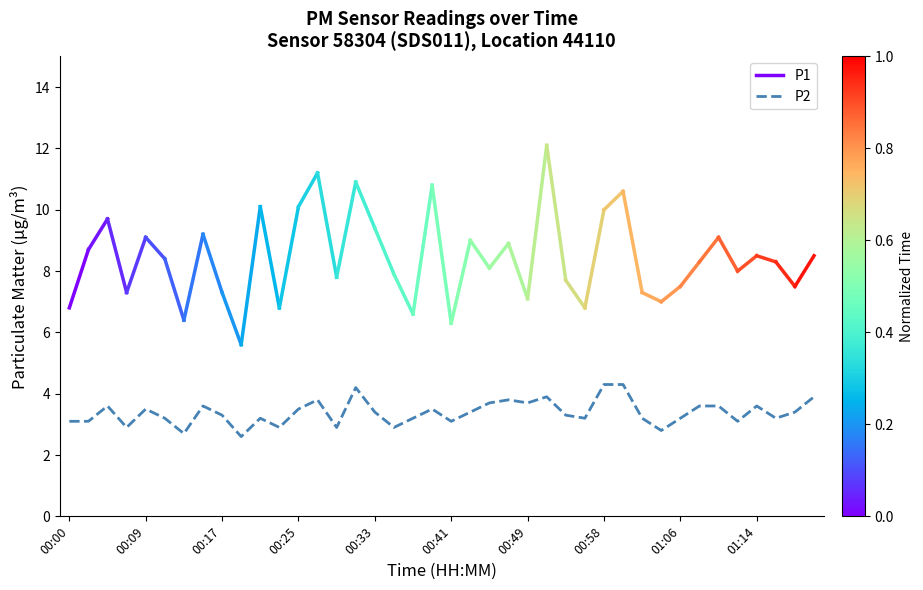

Is it true that the value at 00:23 is 2.9?

True